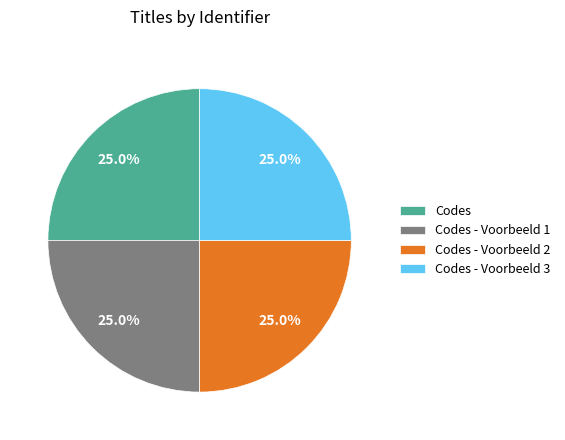

Is it true that Codes - Voorbeeld 3 is 18% of the pie?

False